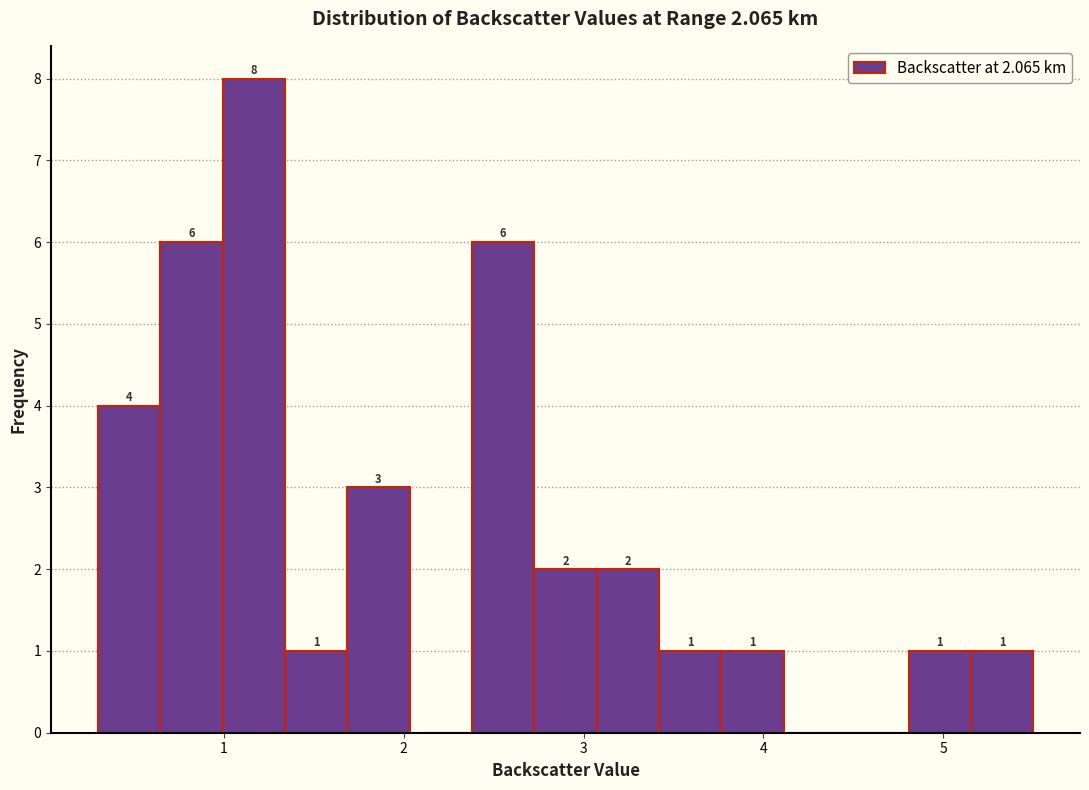

Around what value on the x-axis is the tallest bar? Give the approximate position of its centre, as read against the axis.

1.2